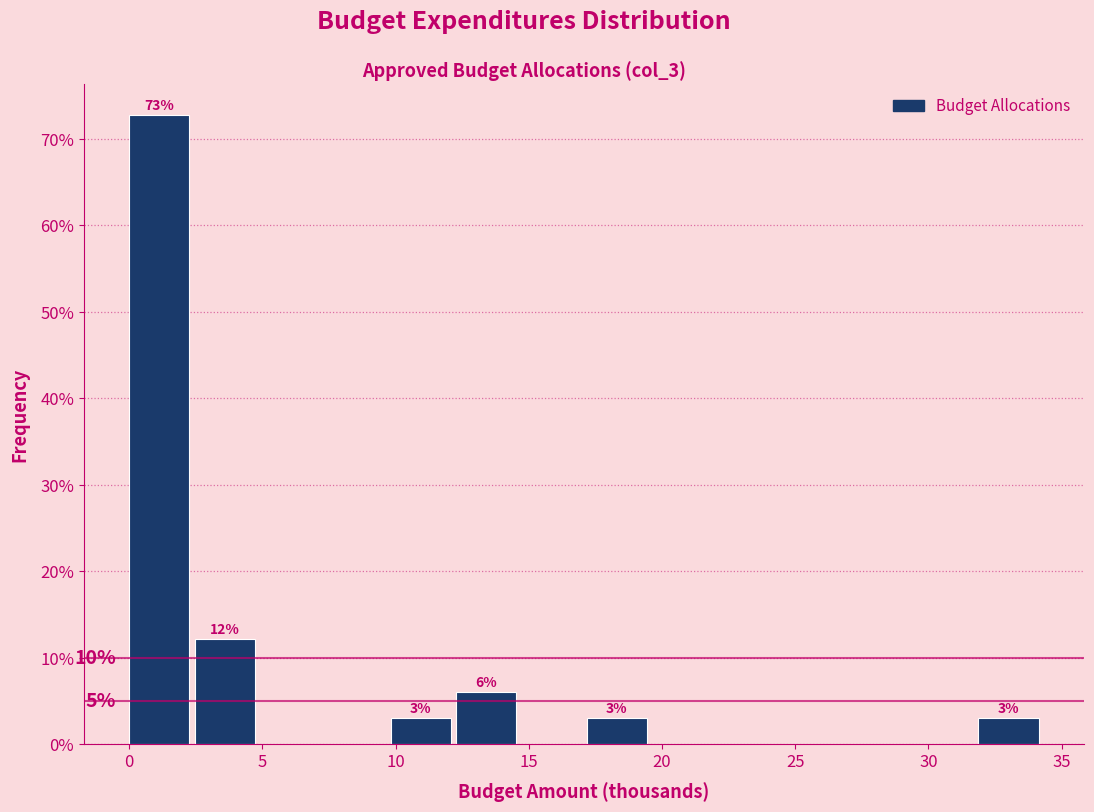

Over which range of the x-axis is the bar tallest?

0.0 to 2.5